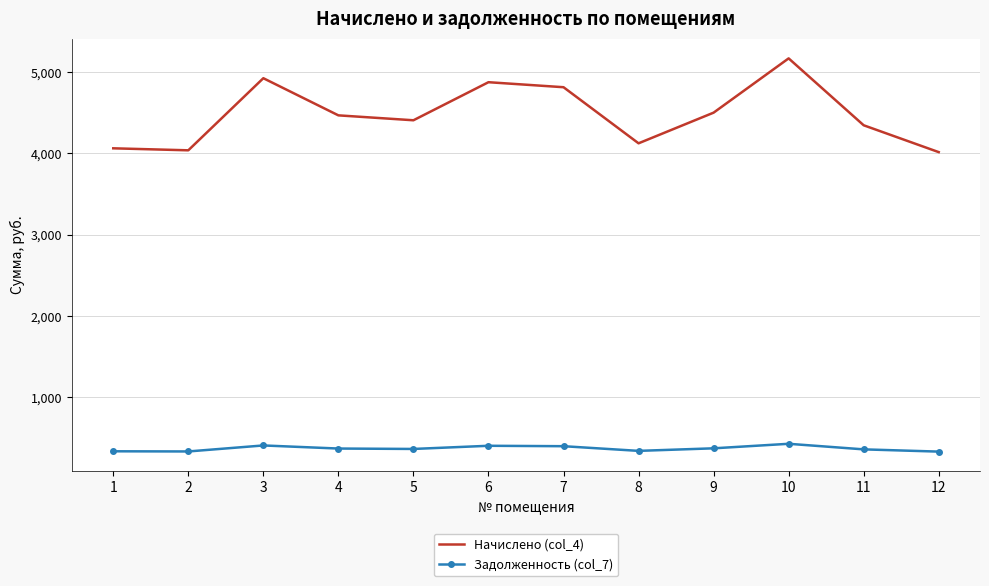

The value of Начислено (col_4) at 8 is 4124.5. True or false?

True